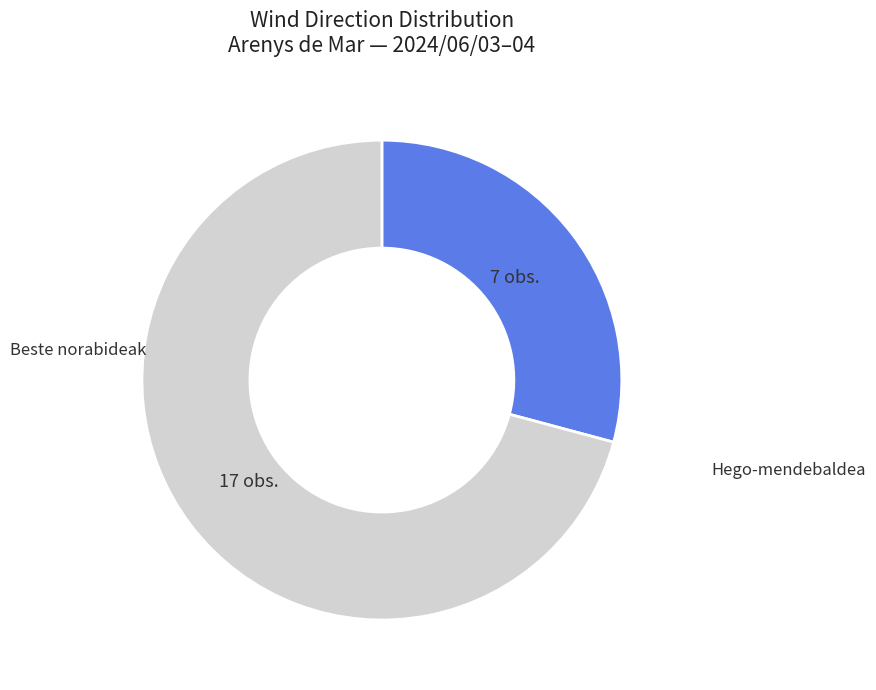

Does any single category account for the majority?

Yes